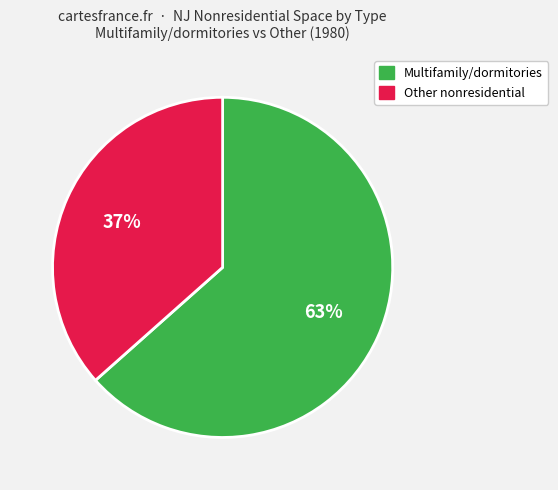

How many segments does this pie chart have?

2